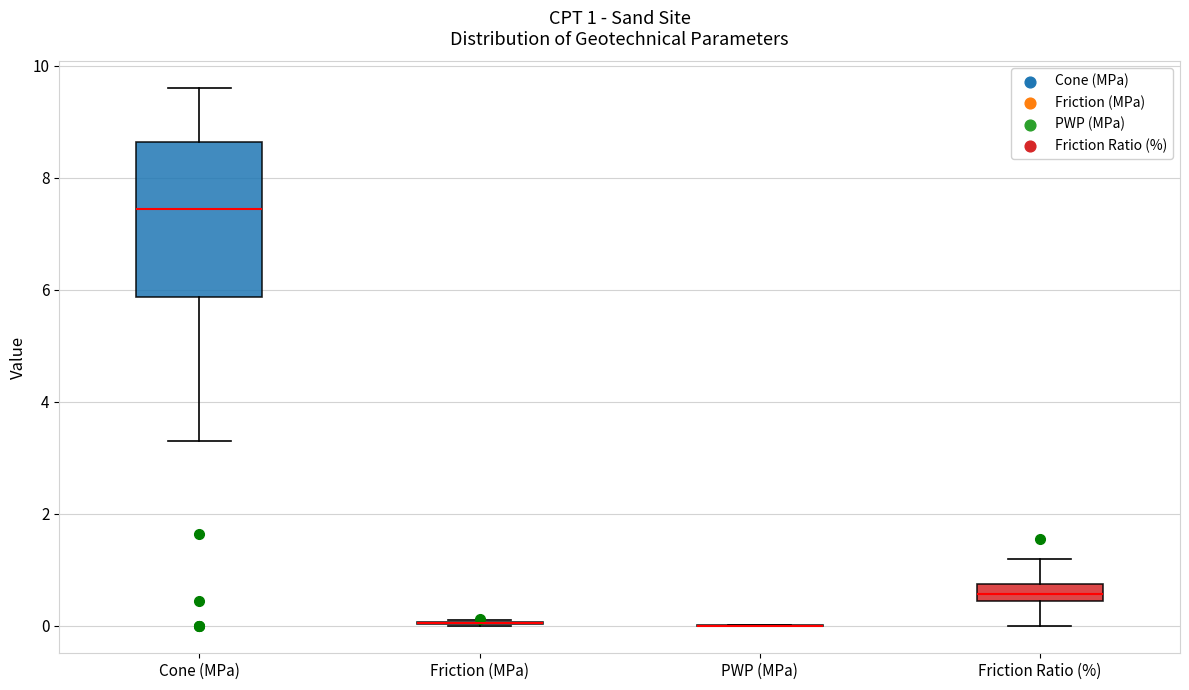

Which box is the tallest, from its lower edge to its upper edge?

Cone (MPa)